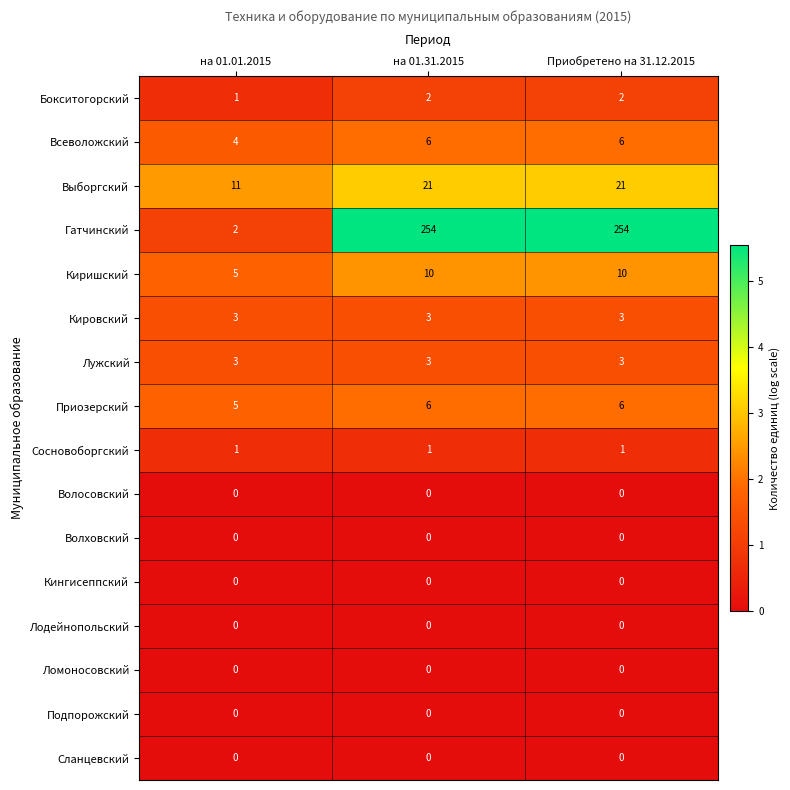

What is the total value across all series at на 01.31.2015?

306